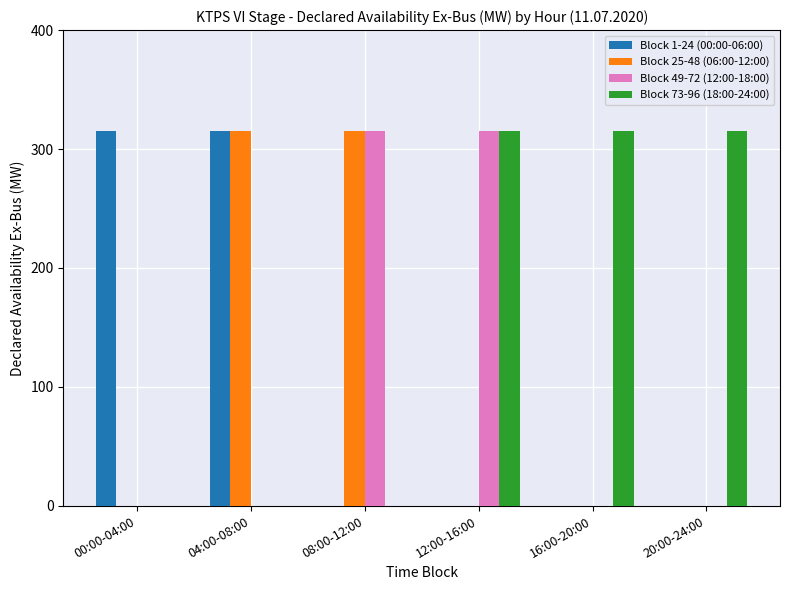

Is it true that Block 73-96 (18:00-24:00) equals 0 at 04:00-08:00?

True